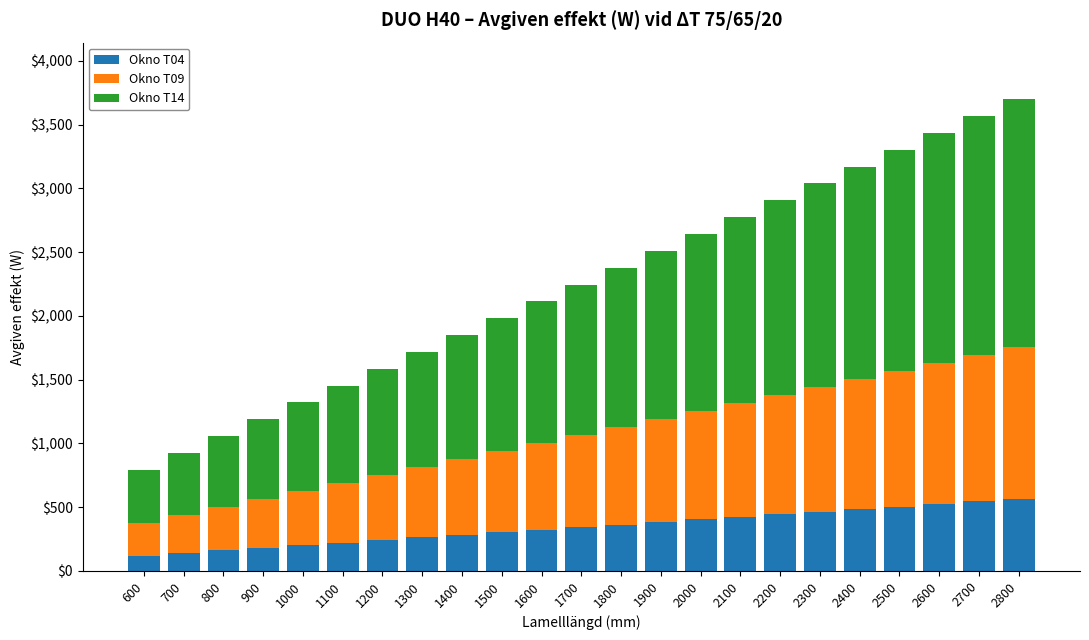

What is the sum of all Okno T04 values?

7898.2